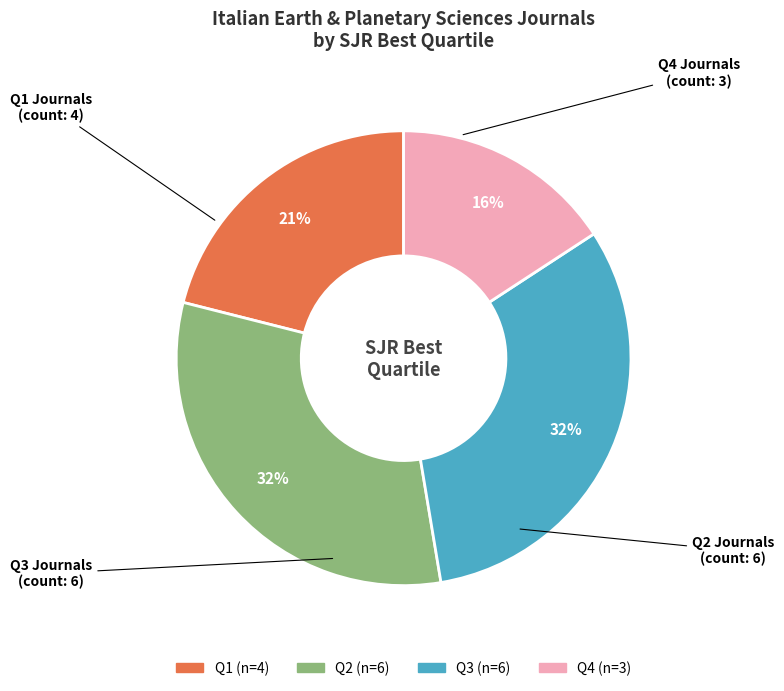

To the nearest percent, what is the combined percentage of Q4 and Q1?

37%